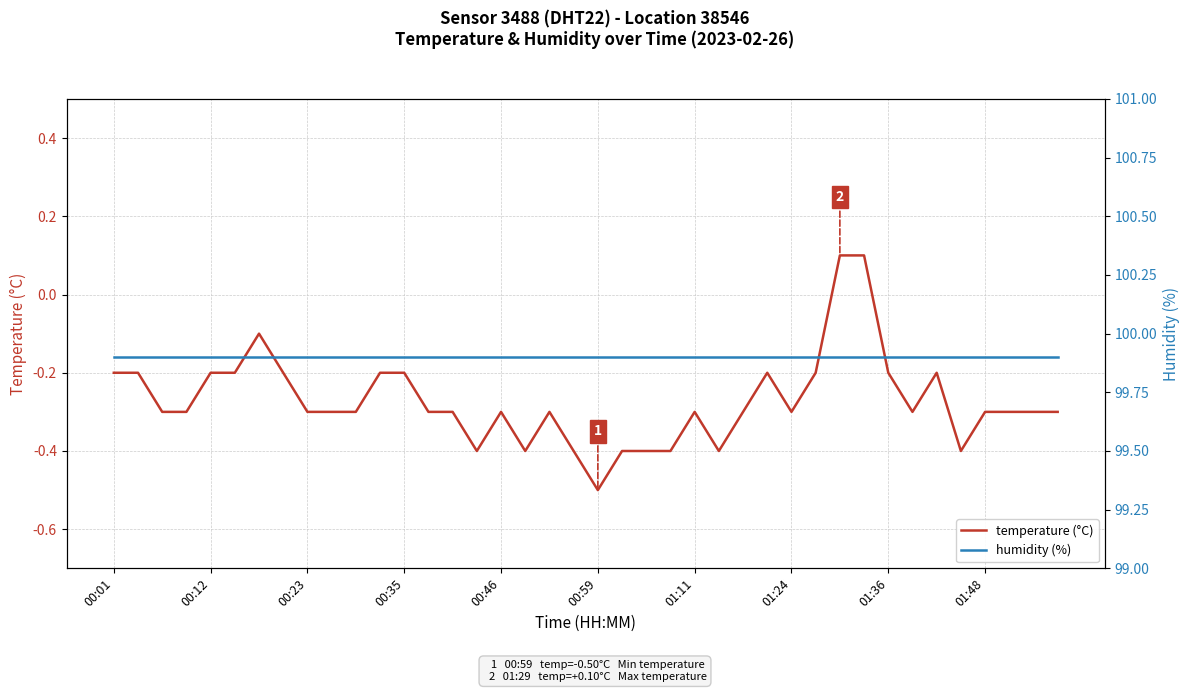

What is the highest value of the humidity (%) series?

99.9